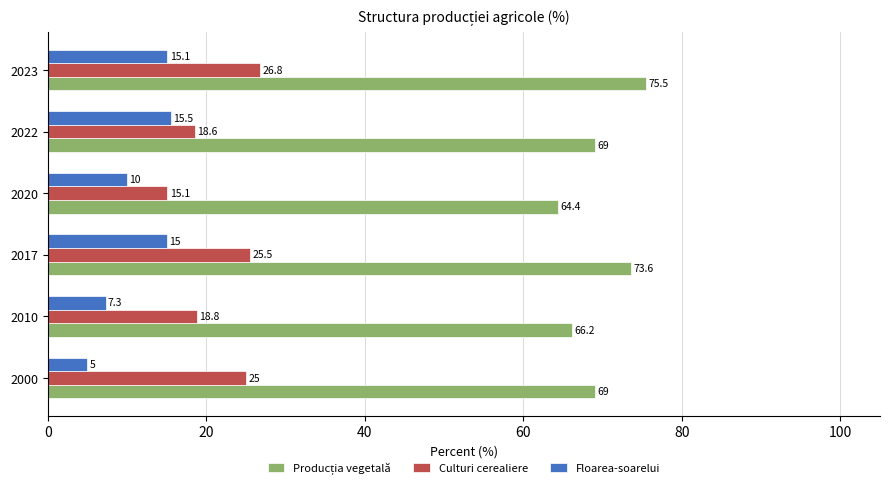

At how many categories does at least one series exceed 33?

6